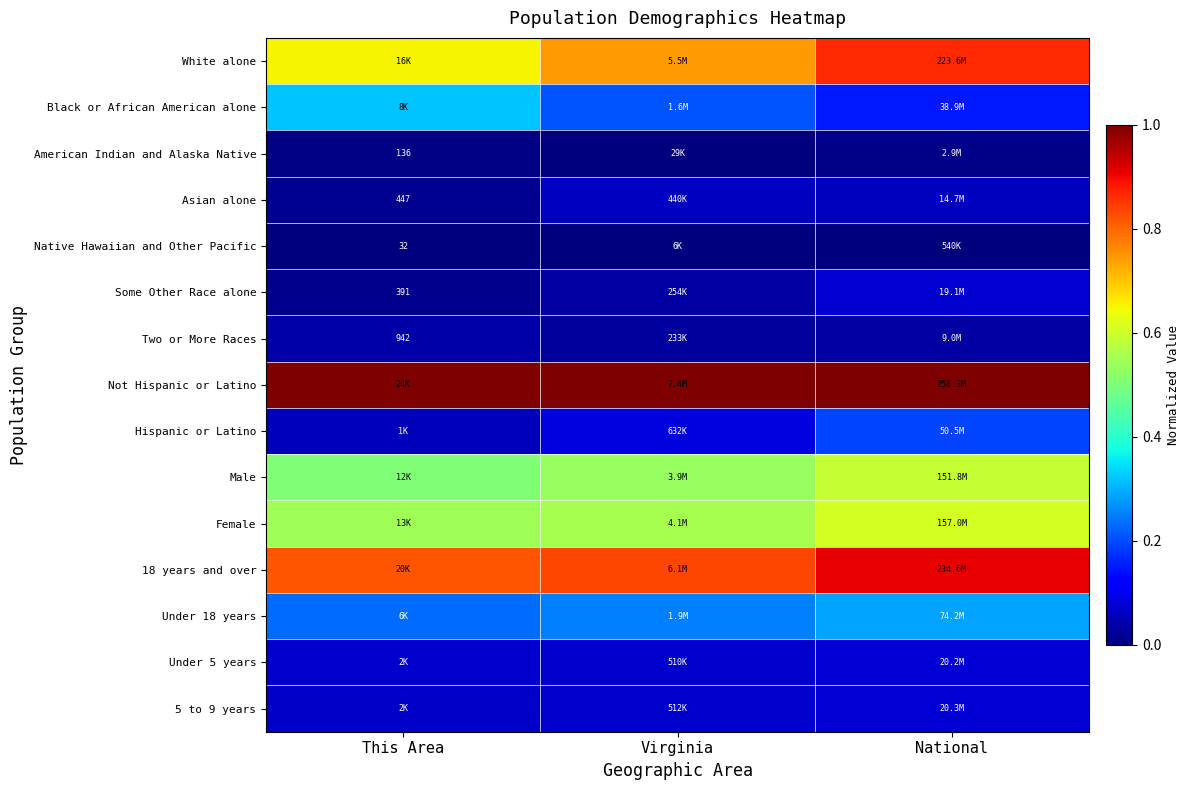

Count the number of categories in the chart.

3